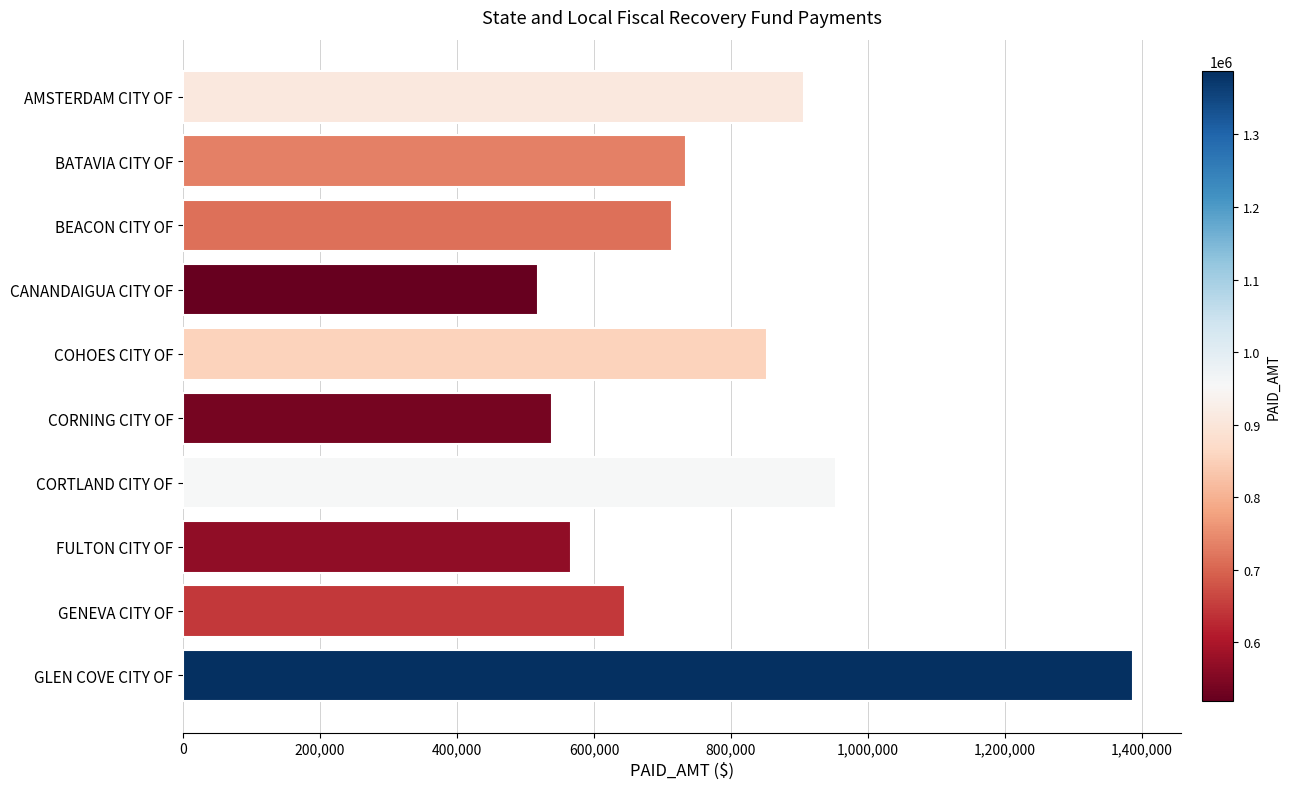

The chart shows a value of 645107.8 at GENEVA CITY OF. True or false?

True